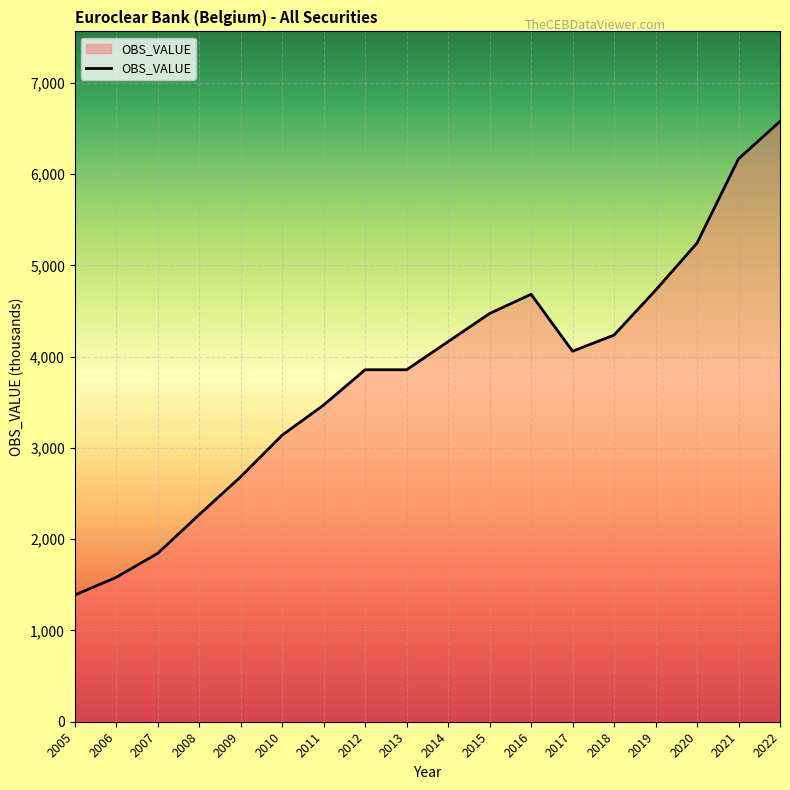

Reading left to right, transcribe all the data shown in this chart.

2005=1388	2006=1582	2007=1845	2008=2269	2009=2684	2010=3140	2011=3470	2012=3857	2013=3857	2014=4165	2015=4473	2016=4684	2017=4060	2018=4237	2019=4728	2020=5245	2021=6168	2022=6578